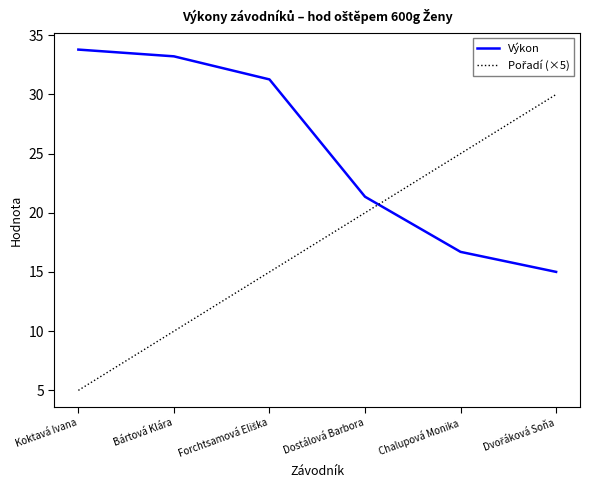

Where is Výkon nearest to the value 24?

Dostálová Barbora